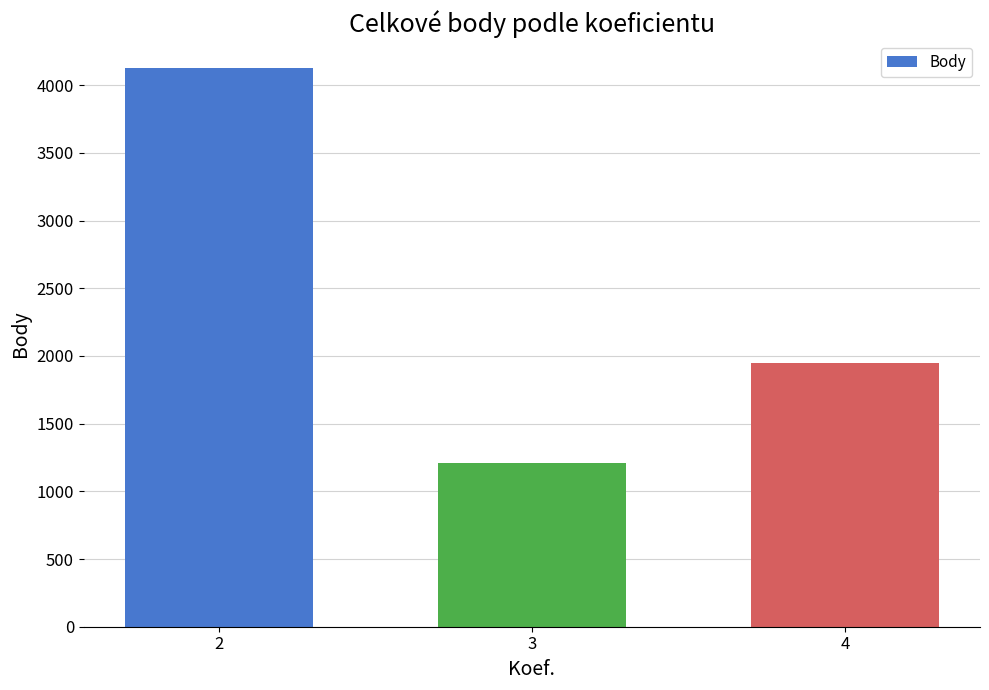

What is the change in value from 2 to 4?

-2181